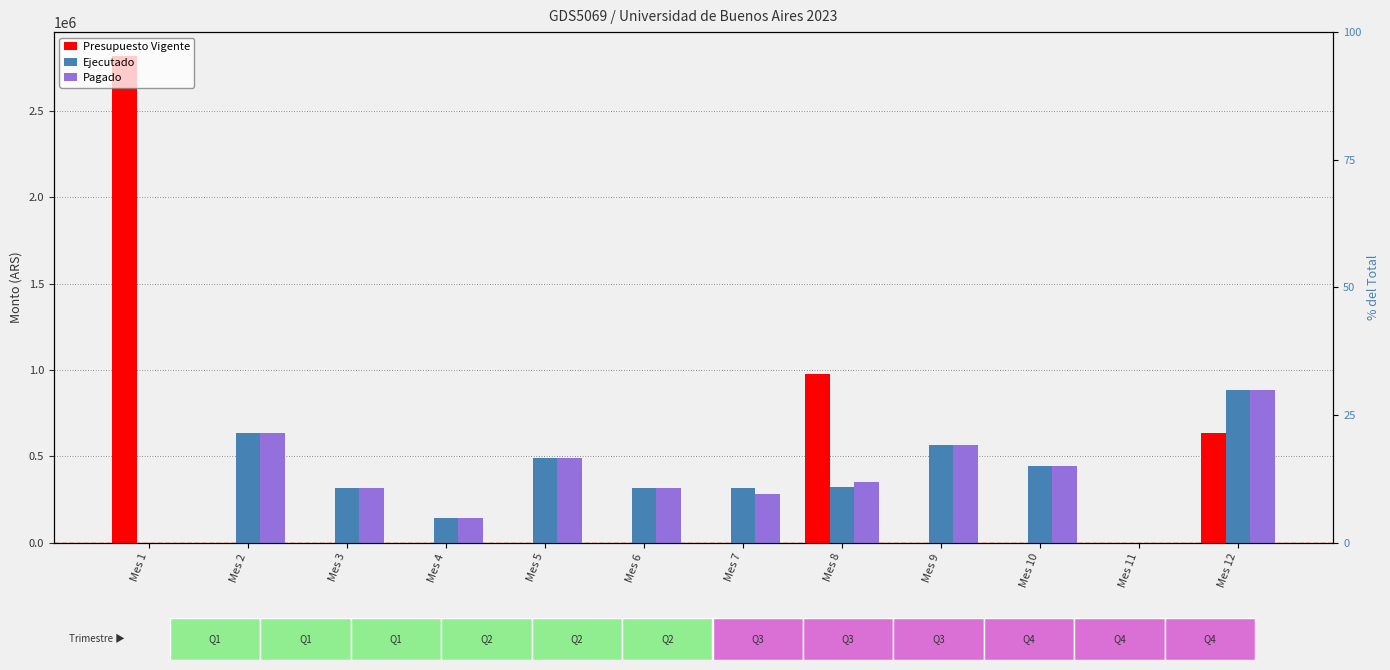

Count the Presupuesto Vigente values in the range 0 to 632000.

10